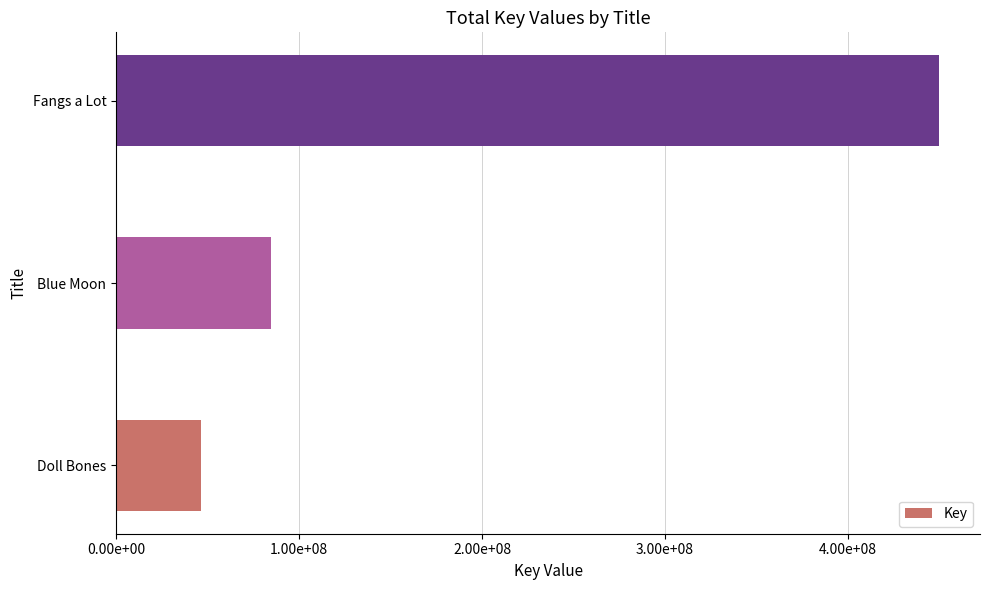

Are the bars horizontal?

Yes